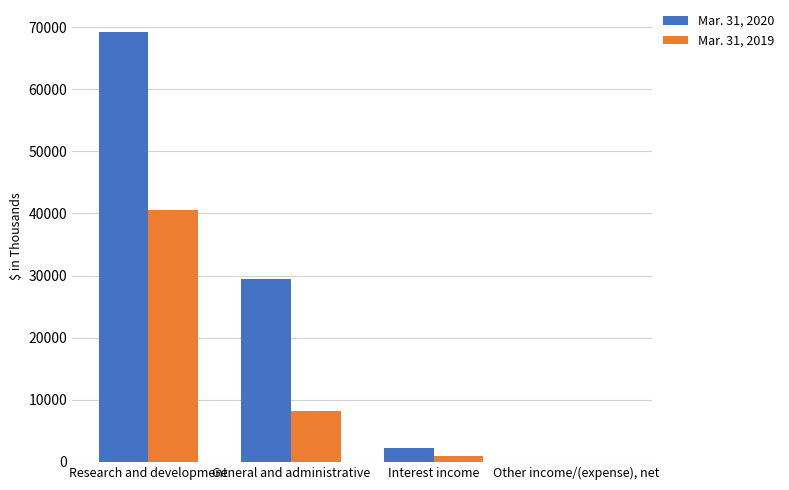

Which series changed the most between Research and development and General and administrative?

Mar. 31, 2020